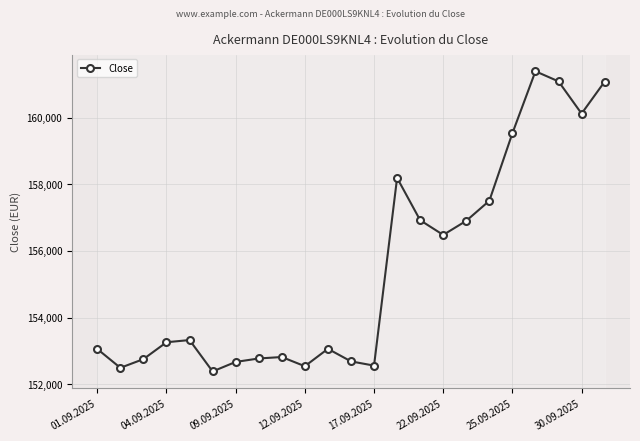

The value of Close at 01.09.2025 is 45278. True or false?

False